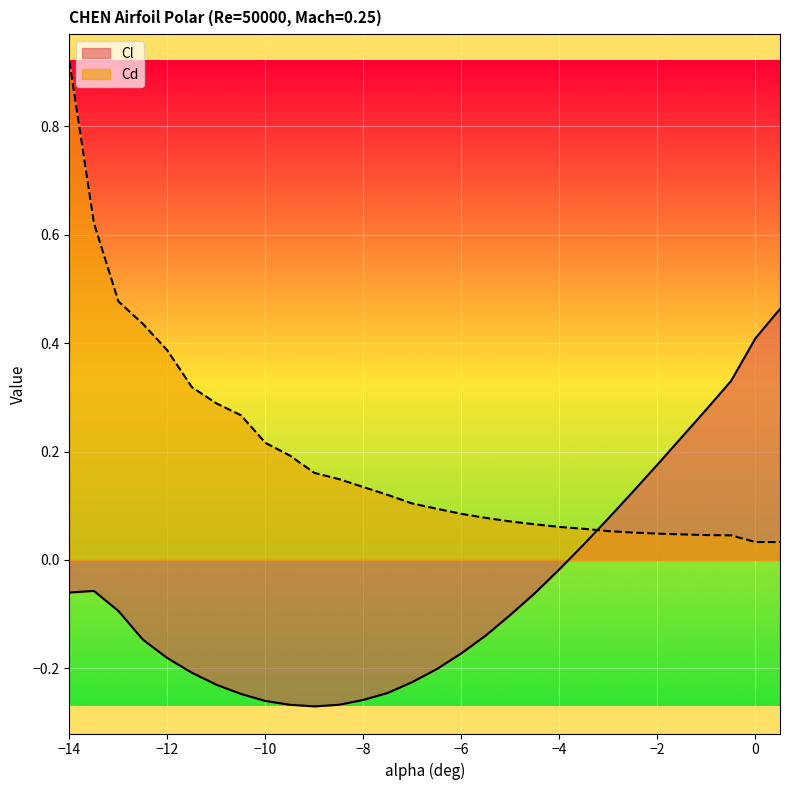

Is the value of Cl at -5.5 greater than the value of Cd at -11.5?

No